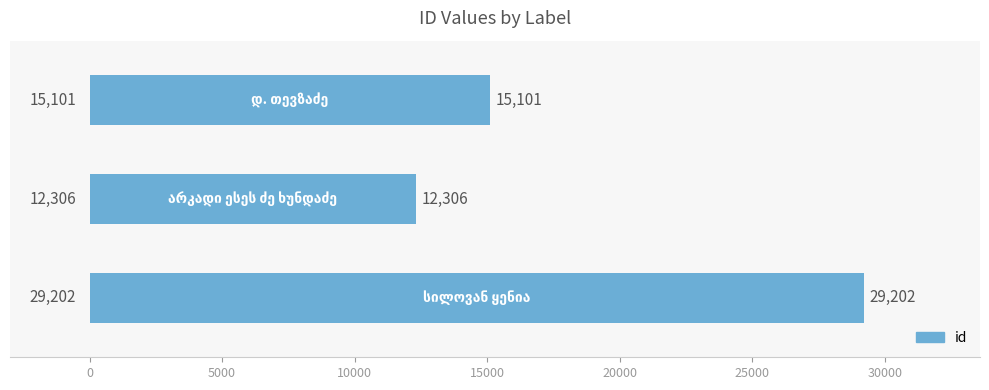

How many bars are there in total?

3